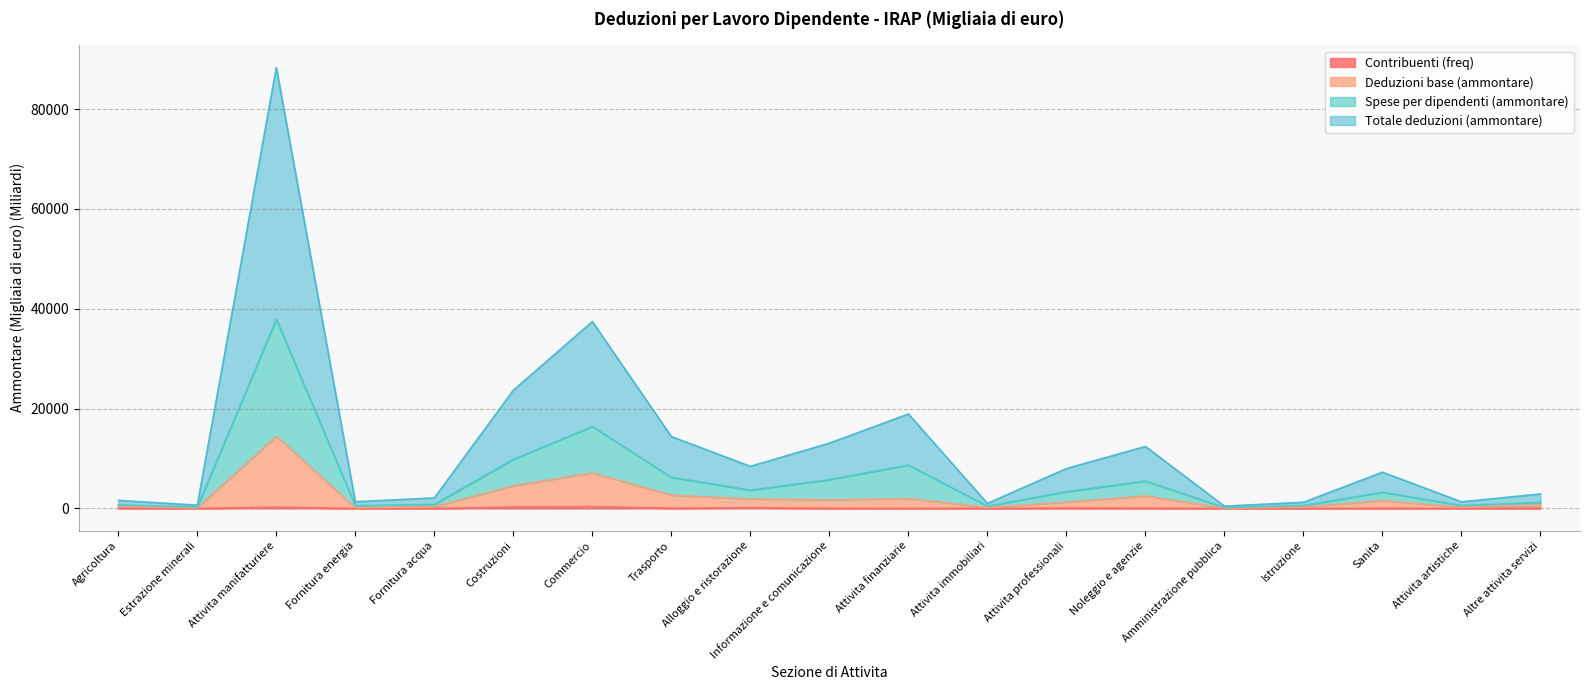

What is the spread (max minus min) of values at Istruzione?

1230.6